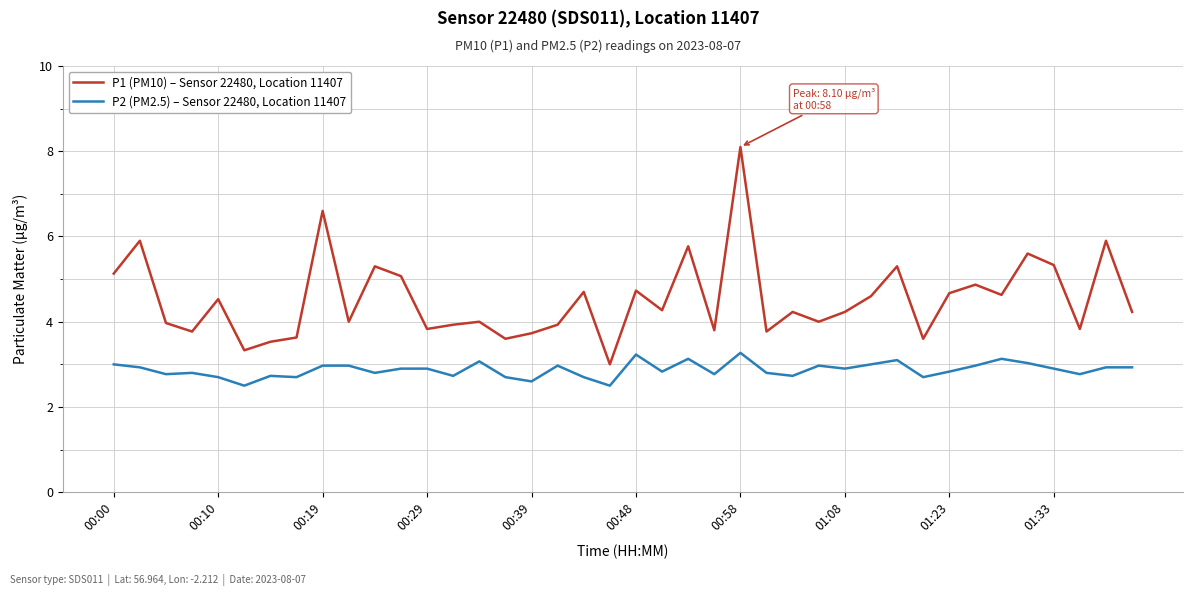

What is the minimum value shown in the chart?

2.5